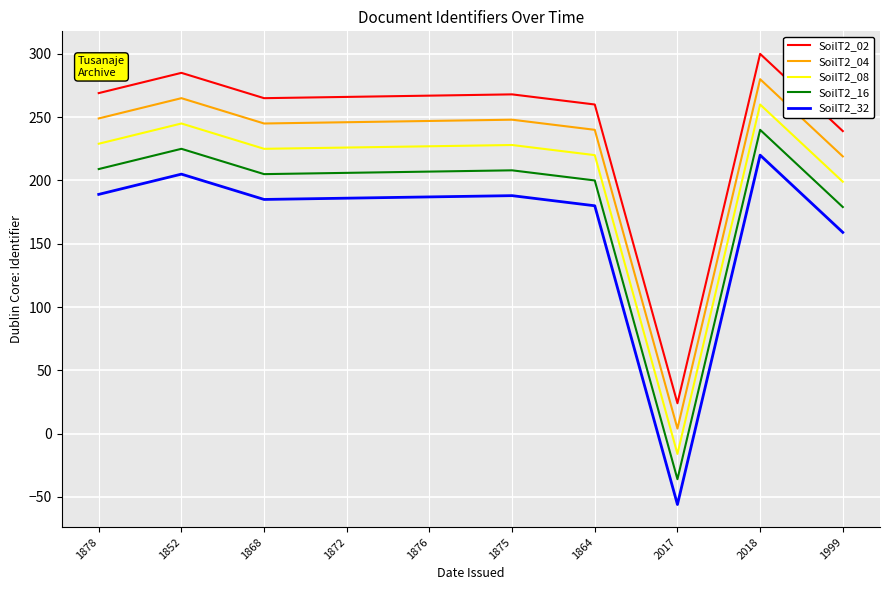

Which label corresponds to the smallest value in the chart?

2017